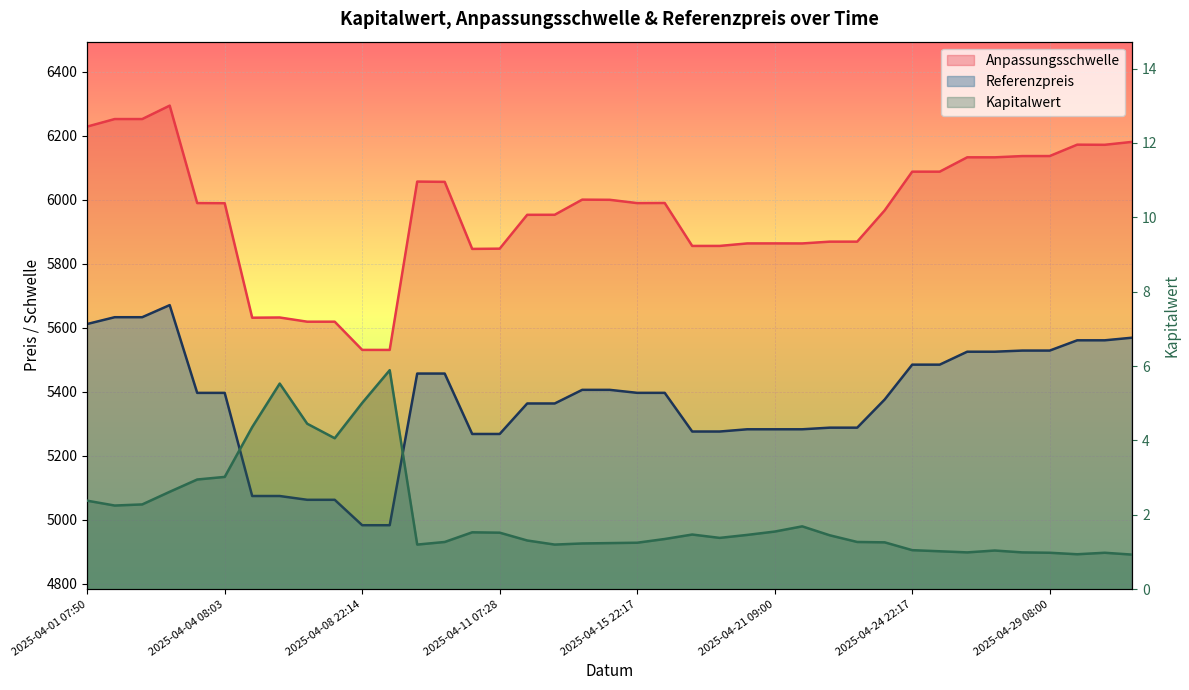

Which series has the largest range (max minus min)?

Anpassungsschwelle